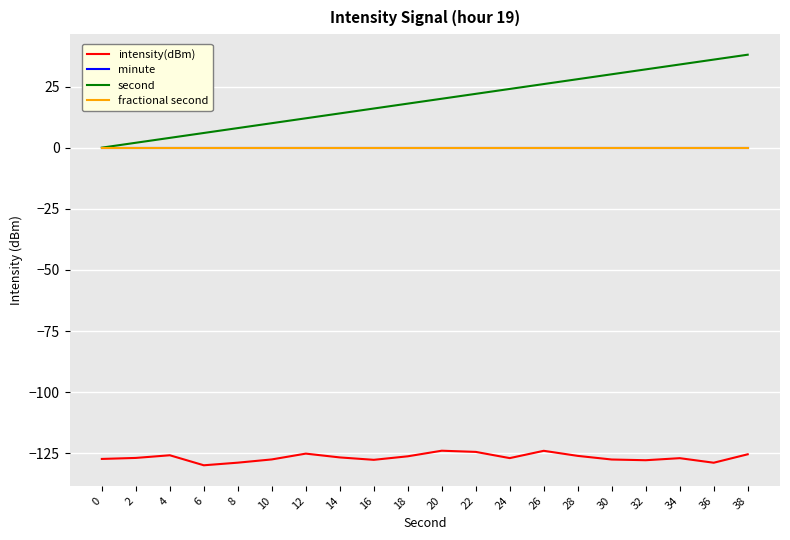

True or false: minute has a value of 0.0 at 8.

True